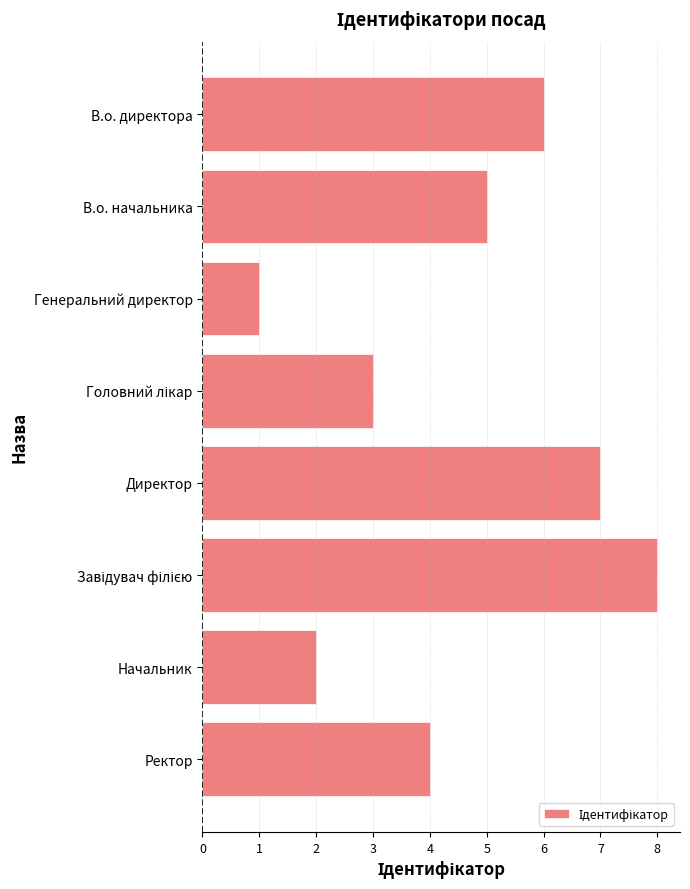

True or false: the data shows 12 at Директор.

False